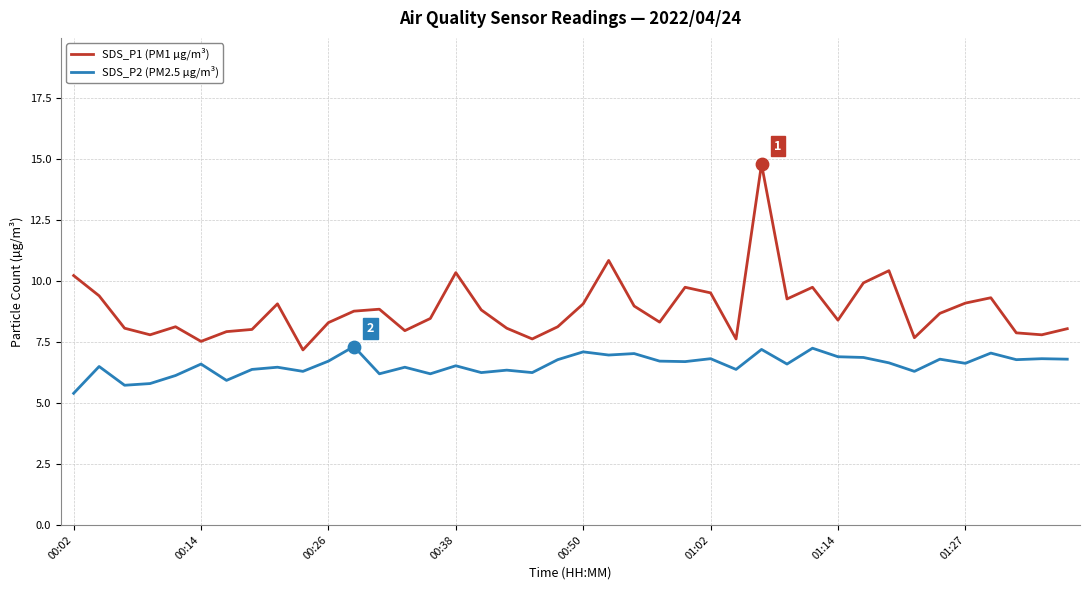

At how many categories does at least one series exceed 11?

1